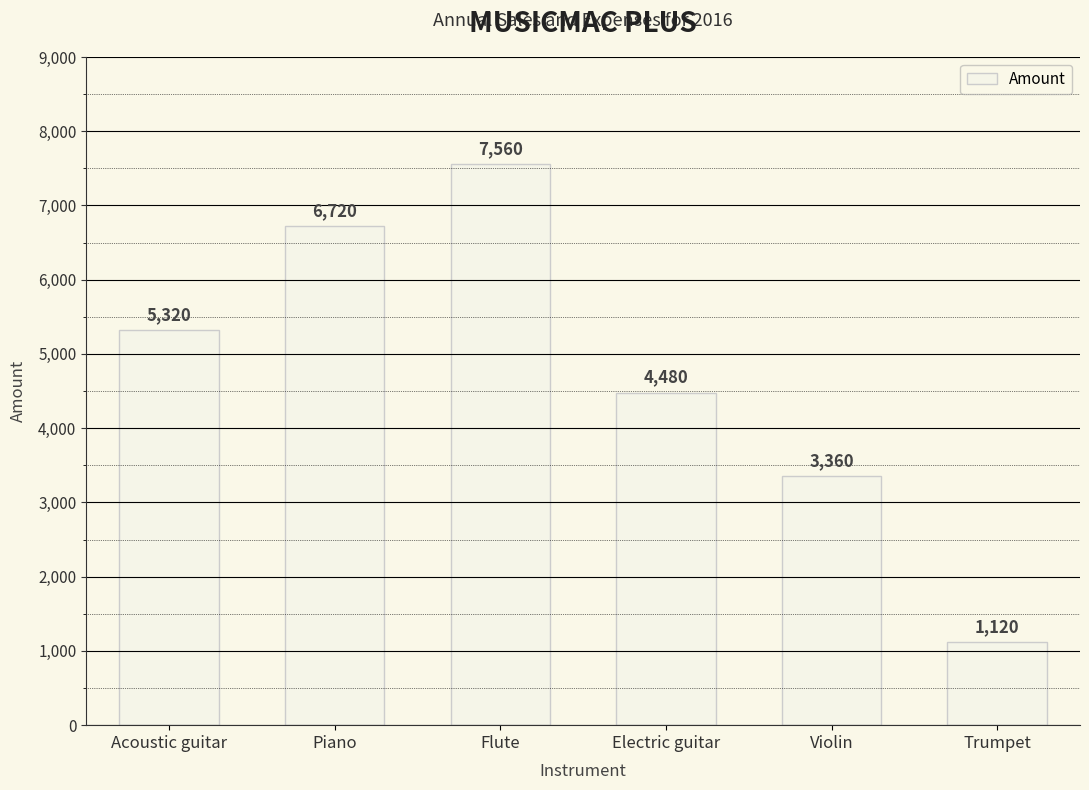

List the labels in order of value, smallest first.

Trumpet, Violin, Electric guitar, Acoustic guitar, Piano, Flute